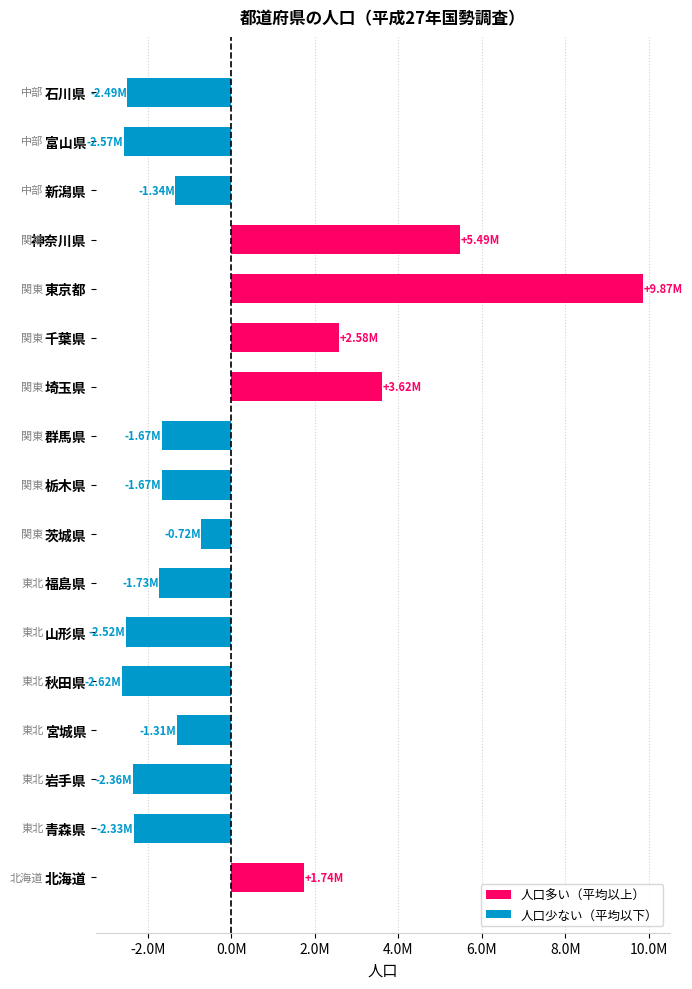

What is the sum of the values at 群馬県 and 茨城県?

-2389177.8